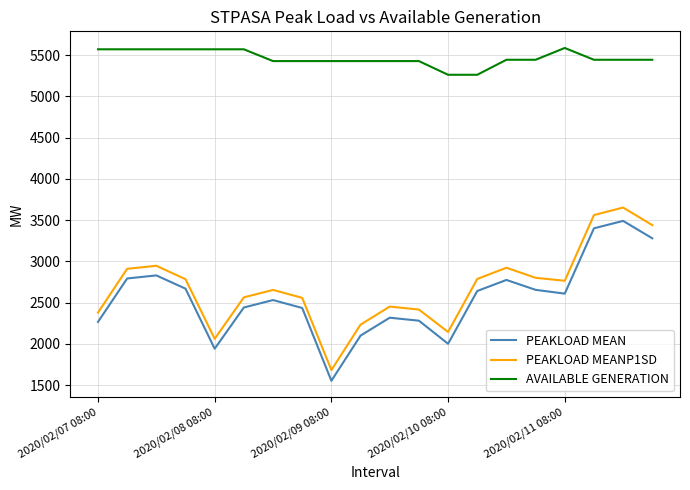

Which series has the widest spread of values?

PEAKLOAD MEANP1SD